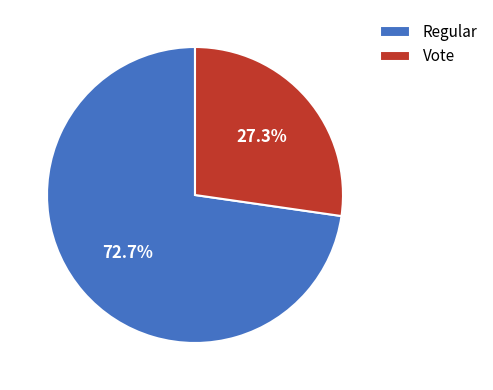

The Regular slice represents 87% of the pie. True or false?

False